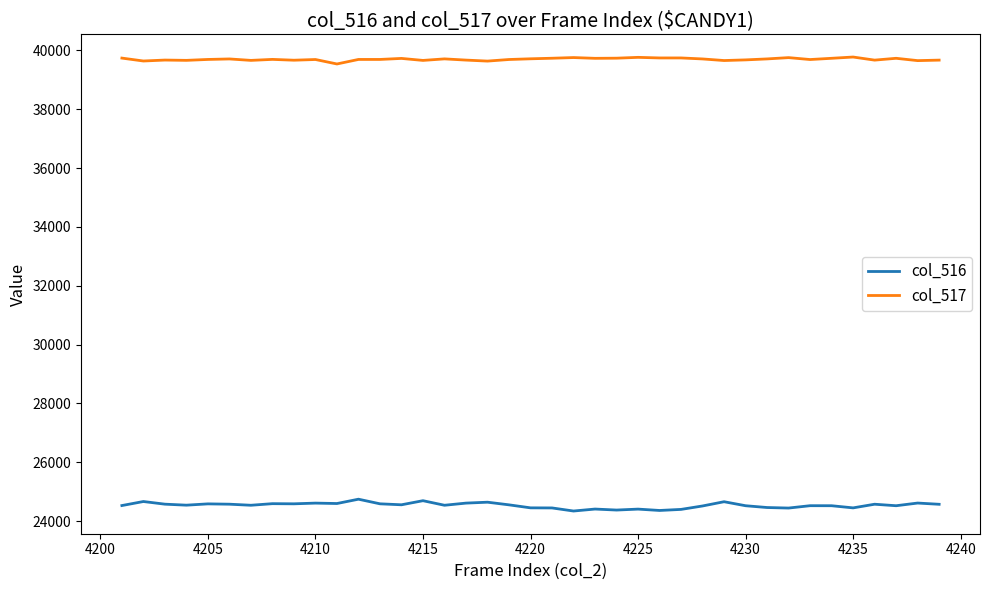

True or false: col_517 and col_516 intersect in this chart.

False